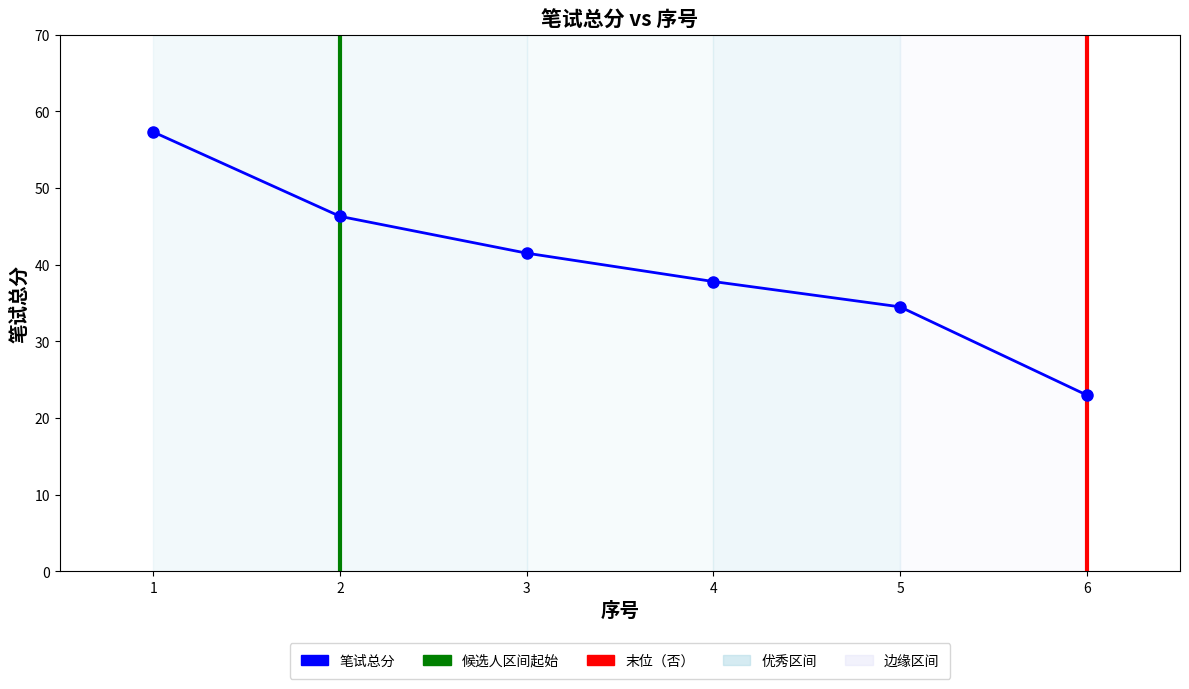

How many lines are shown in the chart?

1